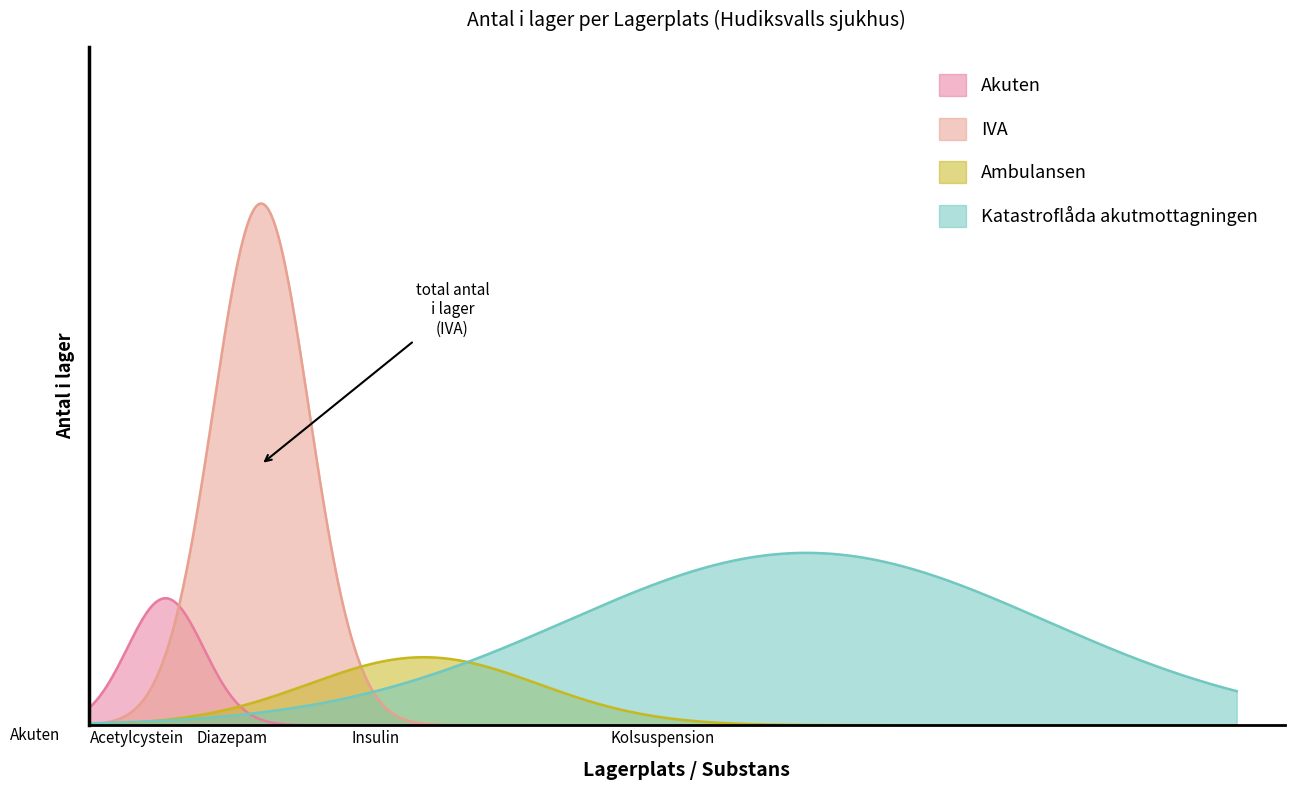

What is the sum of all Akuten values?

28